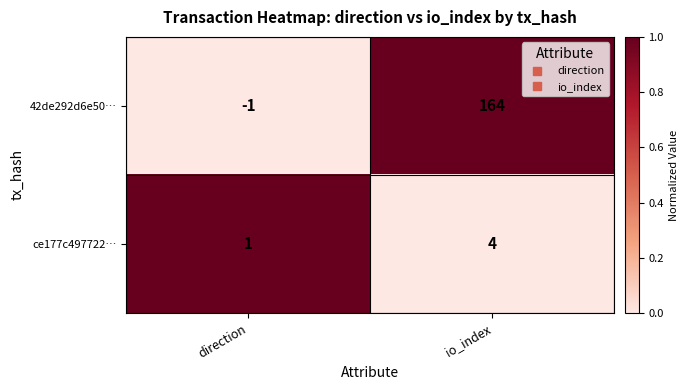

What is the spread (max minus min) of values at io_index?

160